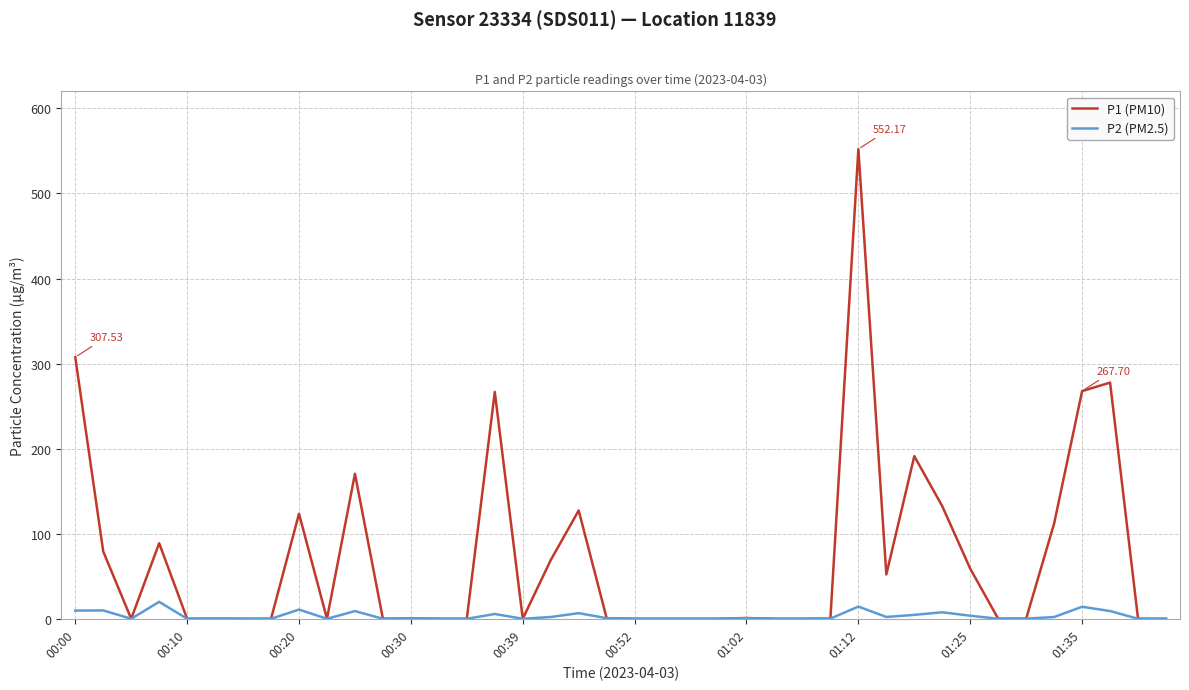

List the series in order of their peak value, highest first.

P1 (PM10), P2 (PM2.5)